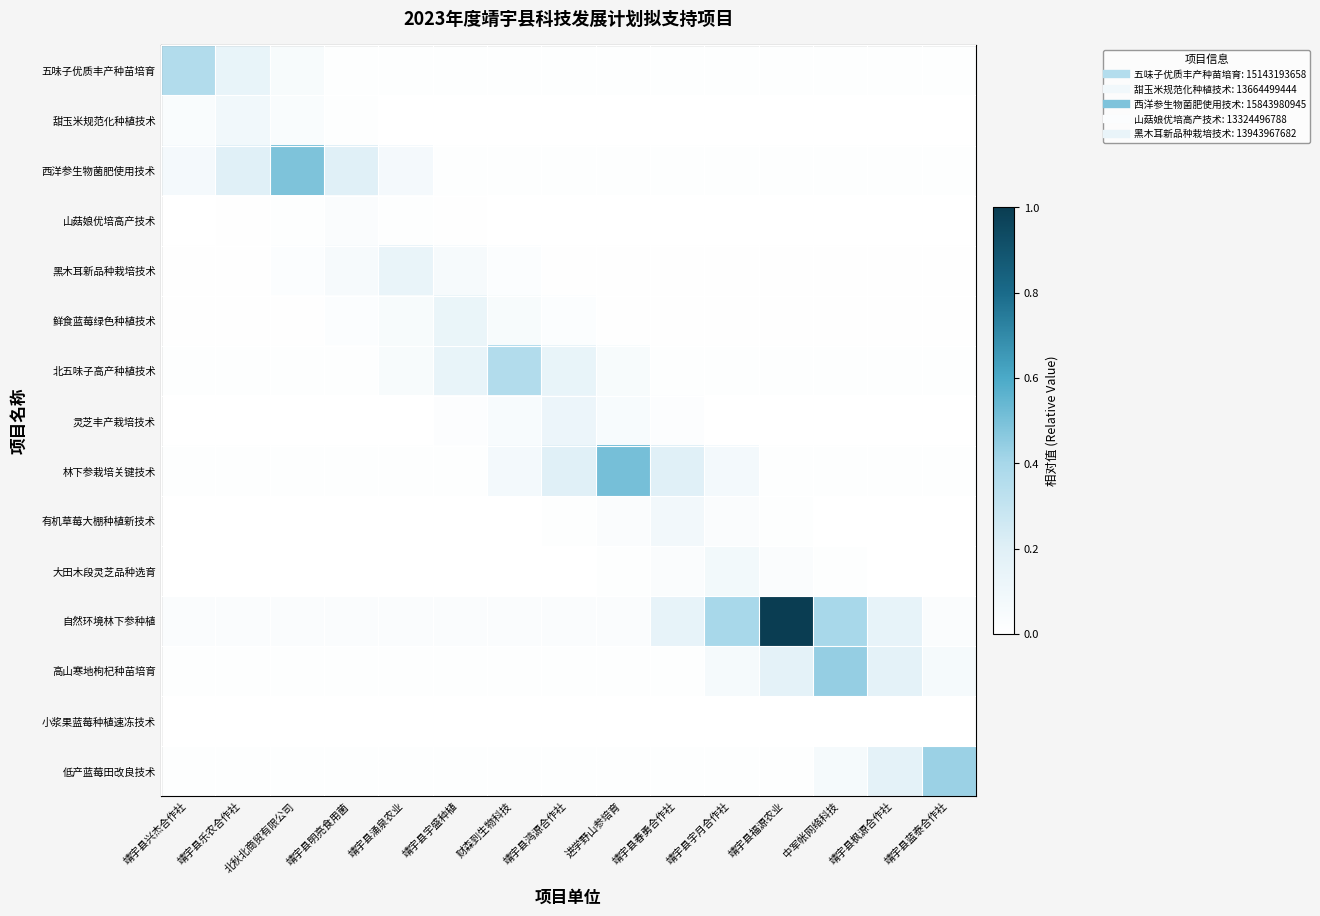

At which category is the sum across all series the highest?

靖宇县福源农业